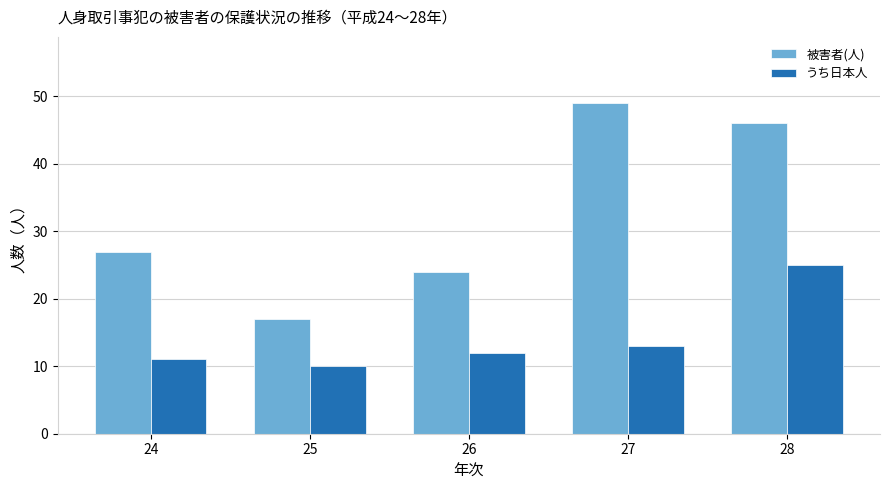

What is the average value of the うち日本人 series?

14